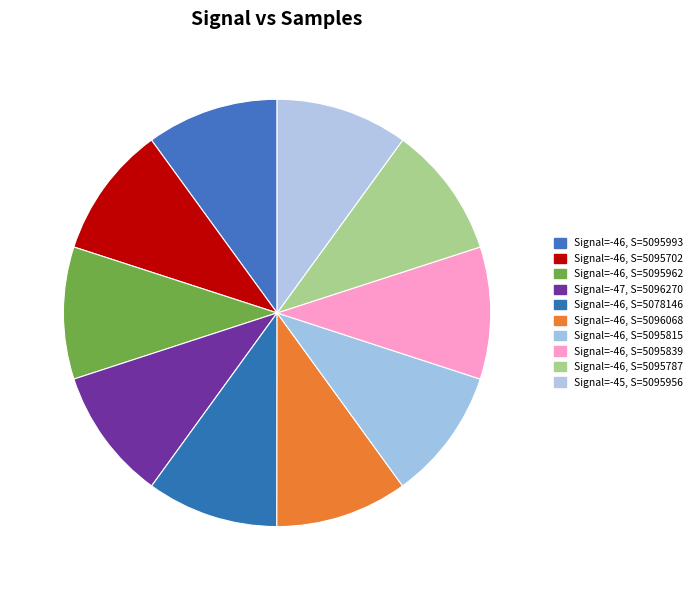

Which slice is the smallest?

-46